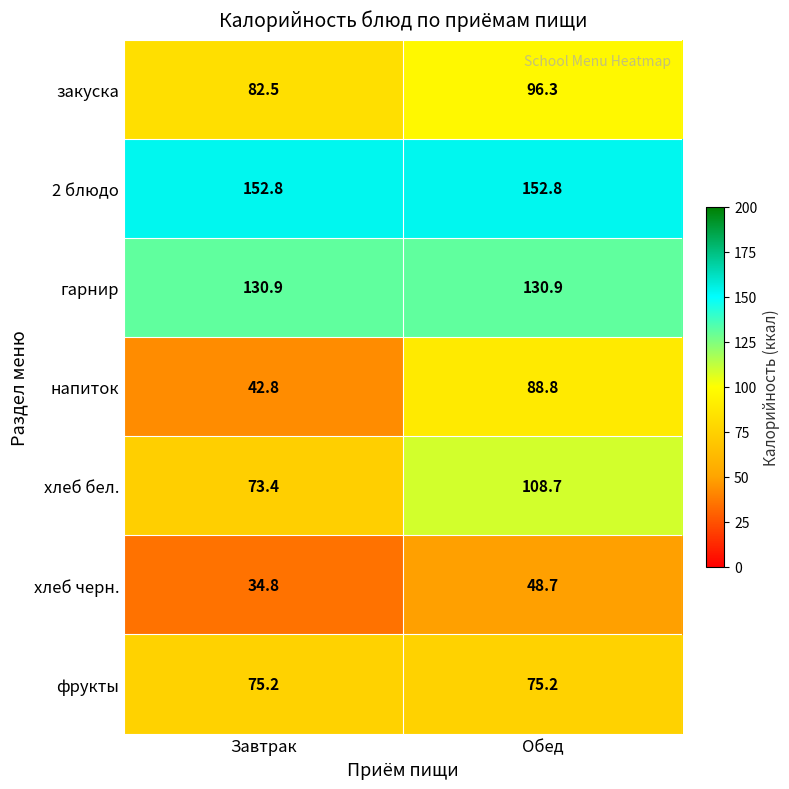

The value of хлеб черн. at Завтрак is 34.8. True or false?

True